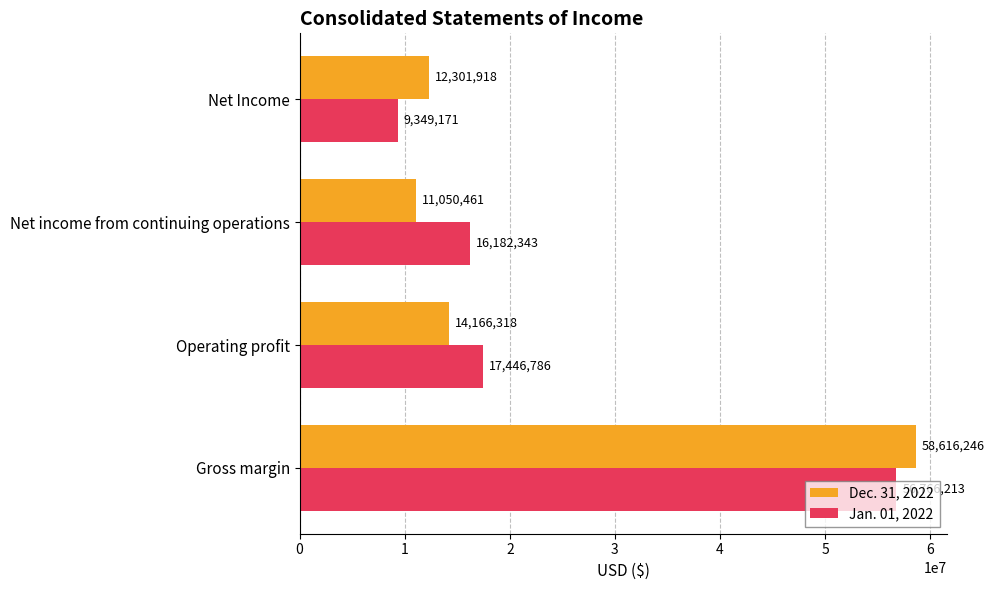

Which series changed the most between Net income from continuing operations and Net Income?

Jan. 01, 2022